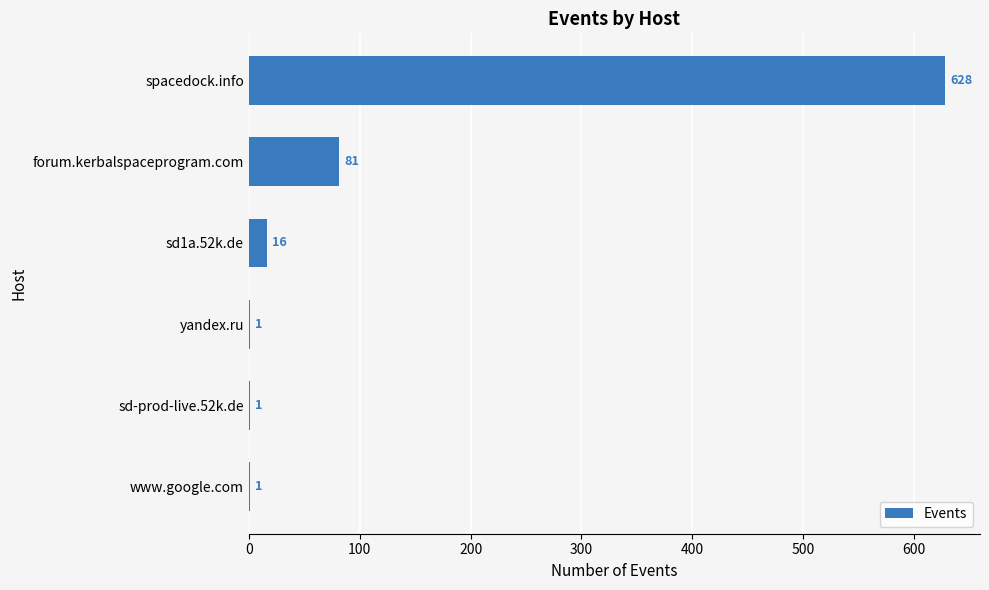

What is the sum of all values?

728